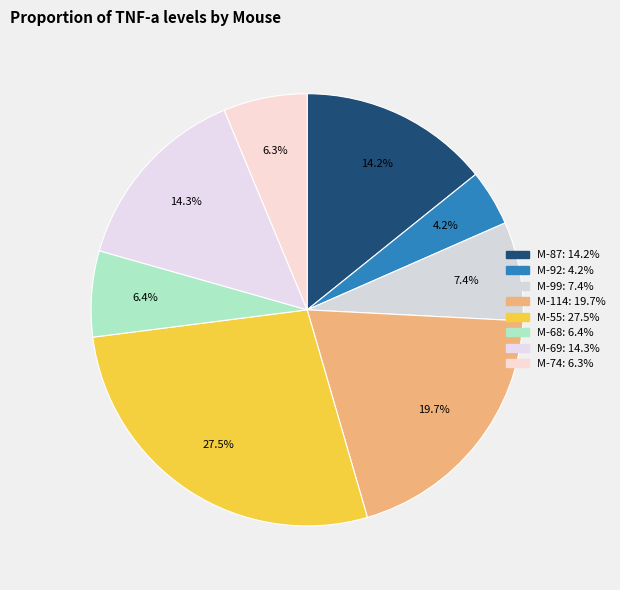

What percentage is the M-74 slice, to the nearest percent?

6%